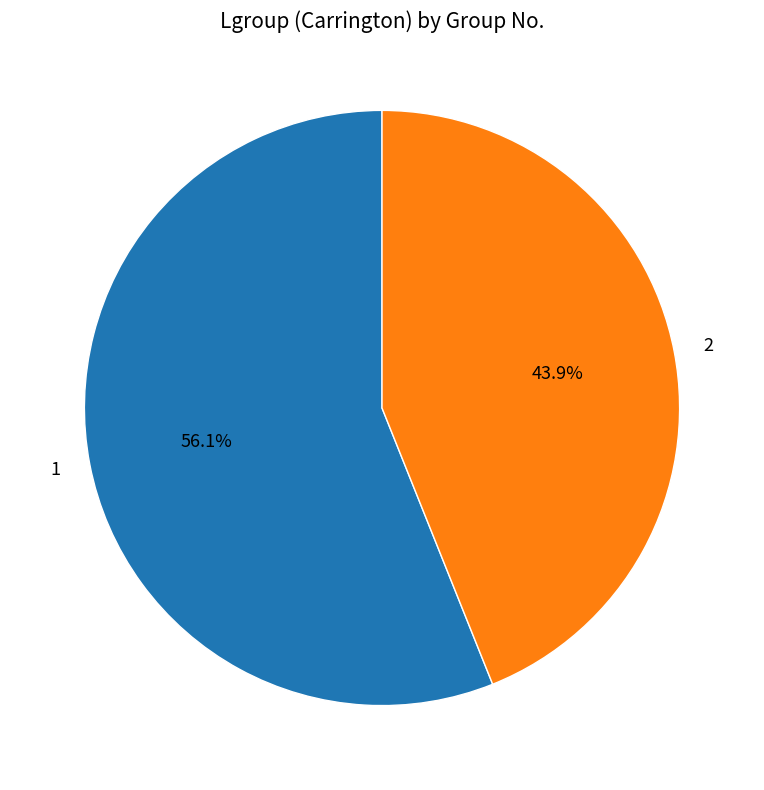

To the nearest percent, what is the difference between the largest and smallest slice percentages?

12%